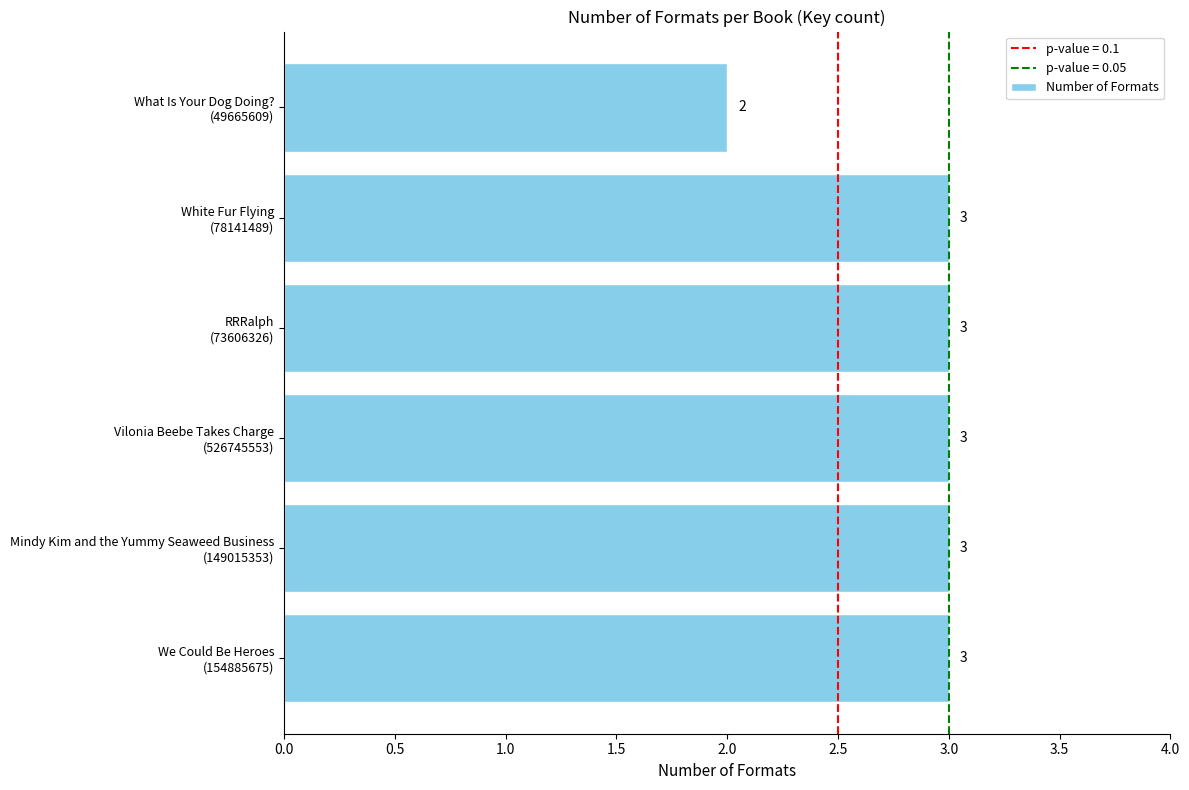

How many data points does each series have?

6